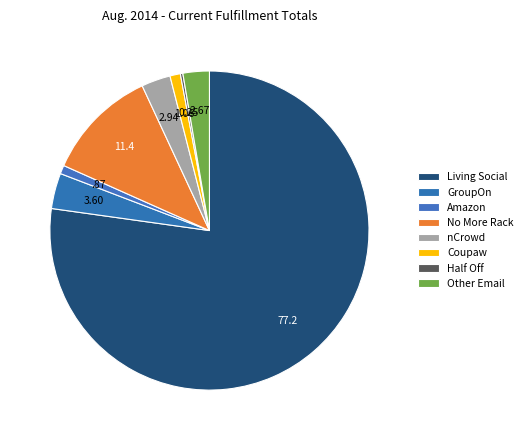

Is it true that No More Rack is 11% of the pie?

True